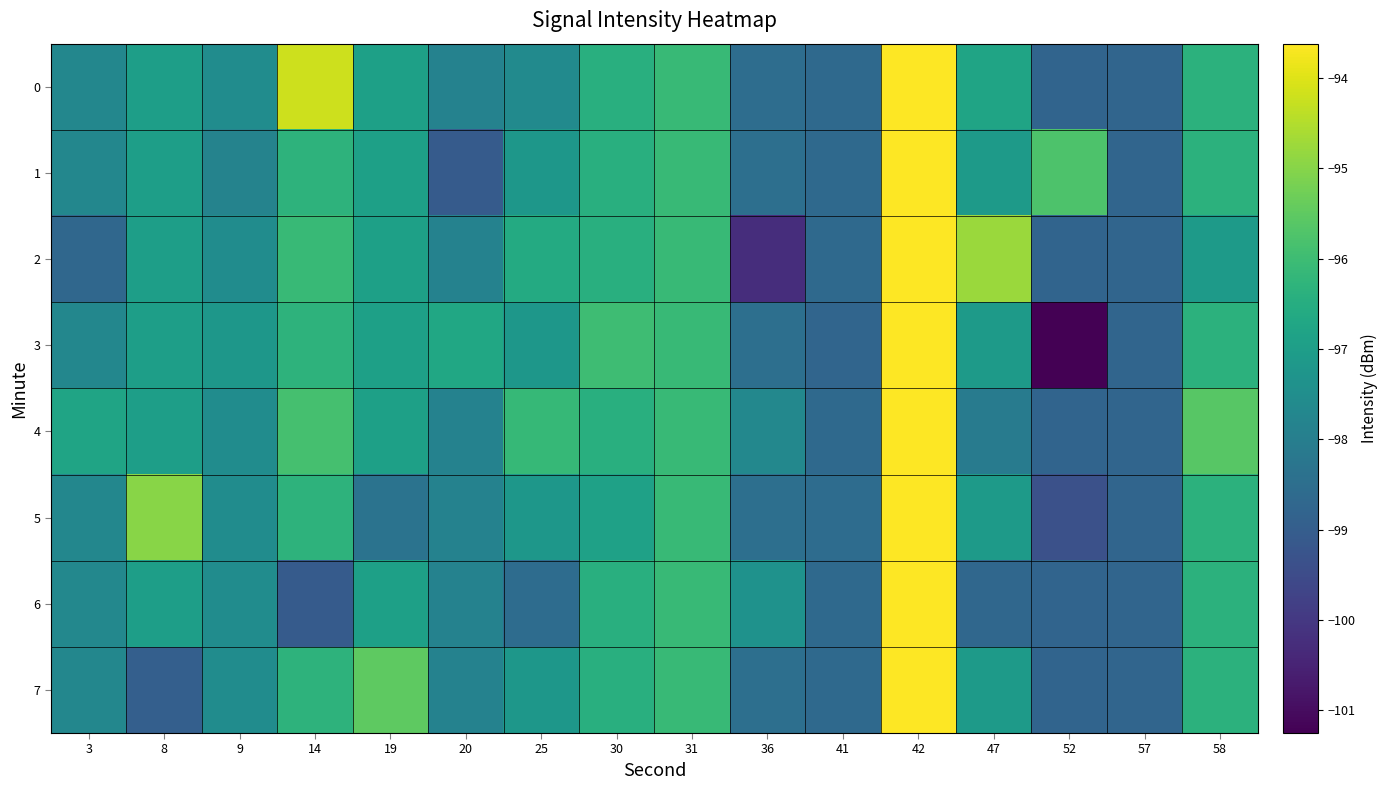

At which category is the sum across all series the highest?

42